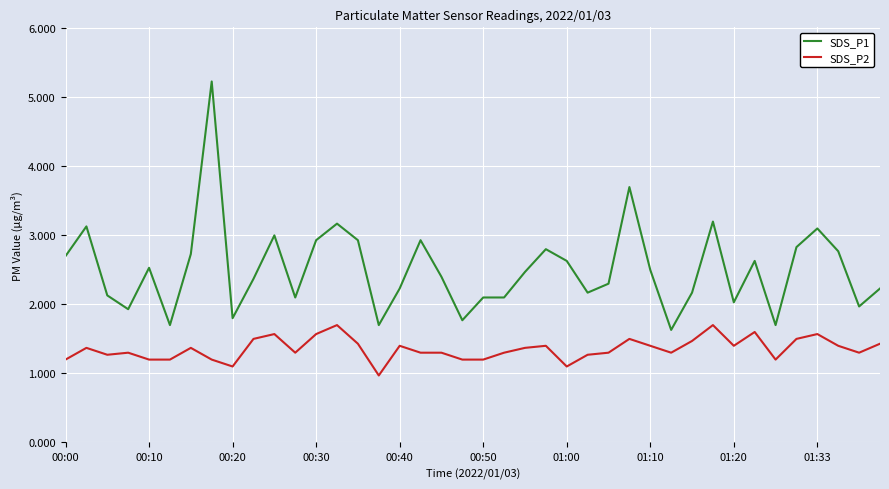

What is the maximum value shown in the chart?

5.2